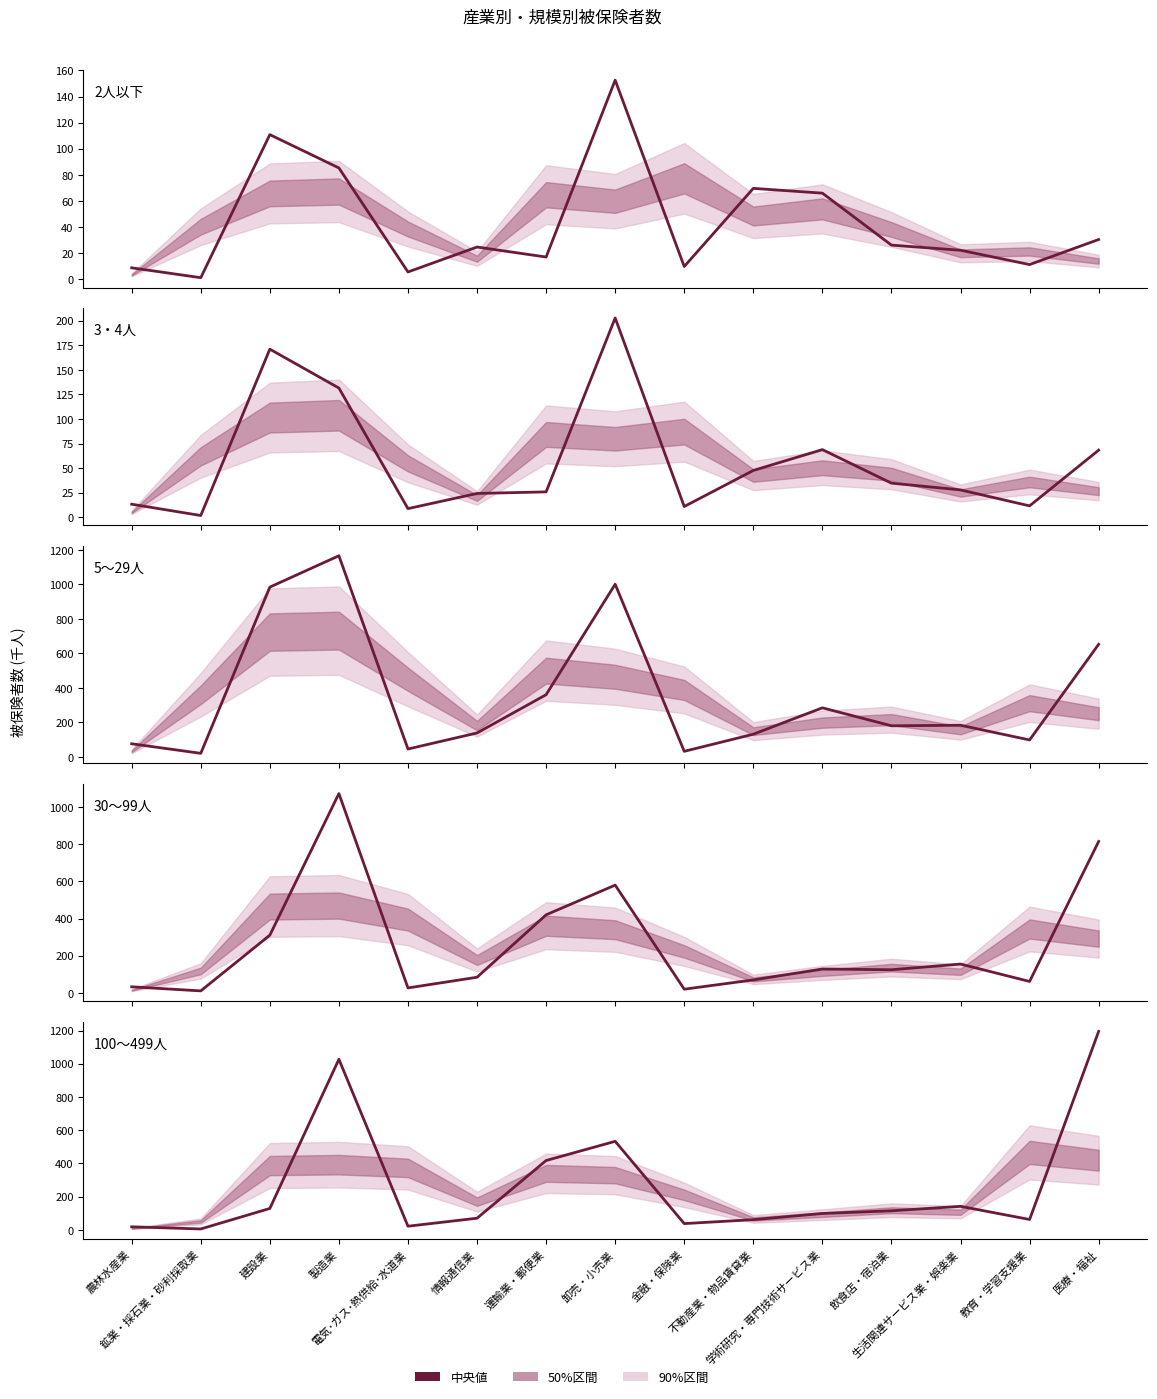

Which series changed the most between 製造業 and 学術研究・専門技術サービス業?

30～99人